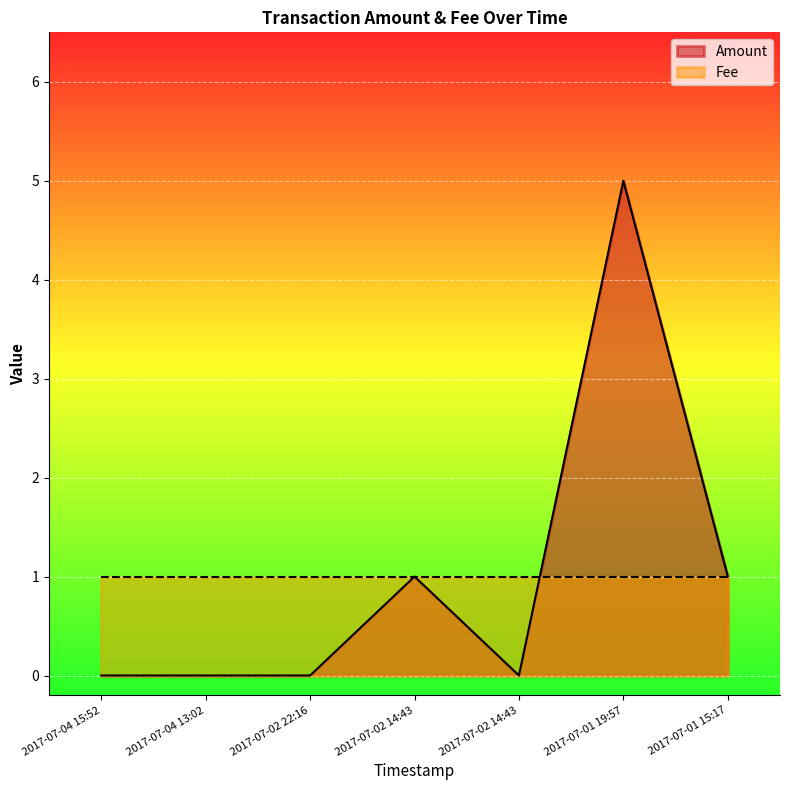

The value at 2017-07-01 19:57 is 2. True or false?

False